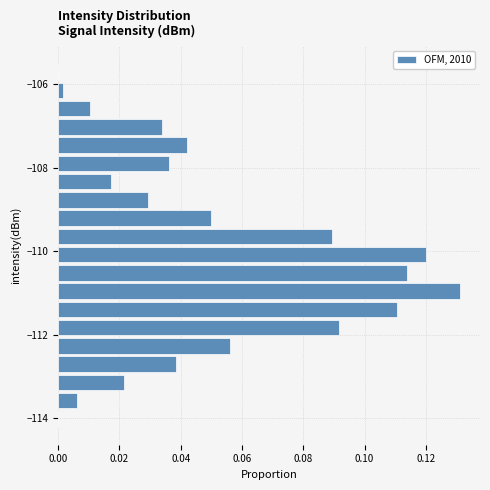

Read against the y-axis, roughly where is the centre of the longest bar?

-111.0